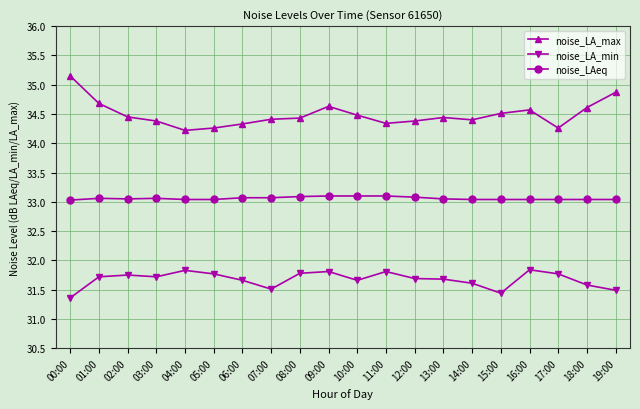

Is this an area chart (filled region under the line)?

No